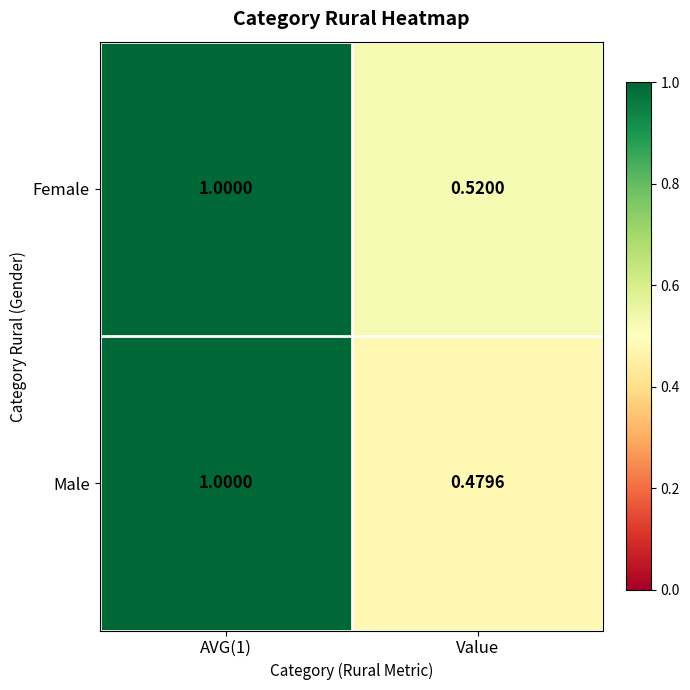

At which label is Female closest to 0?

Value